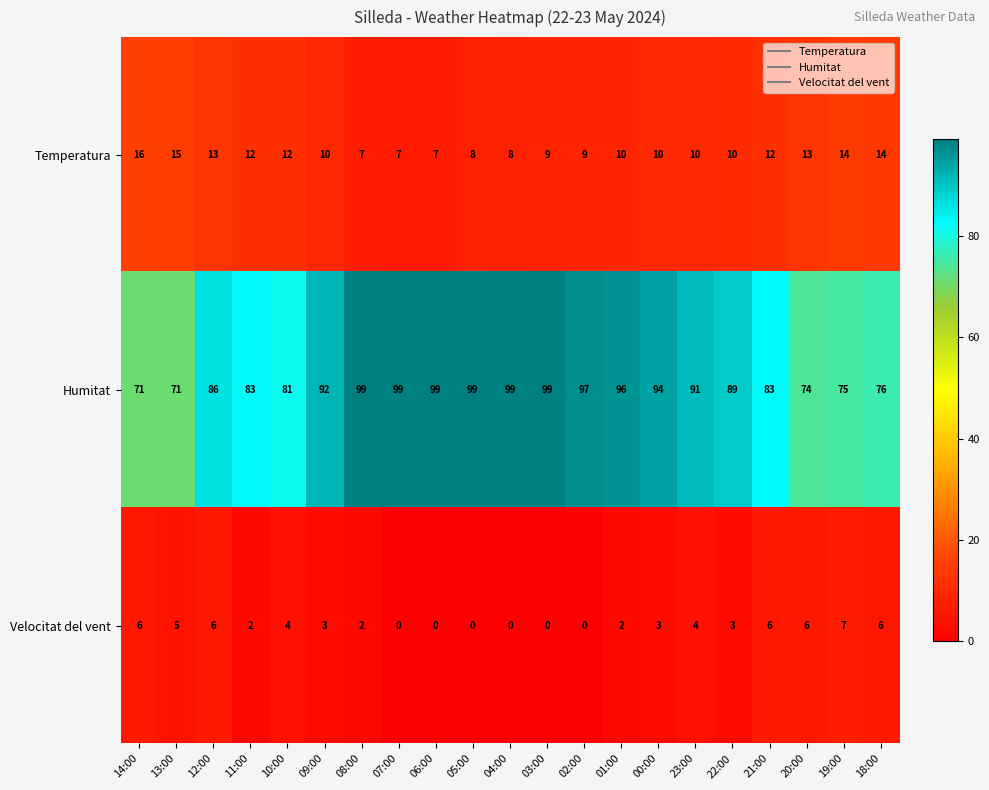

How many values in Velocitat del vent are above zero?

15